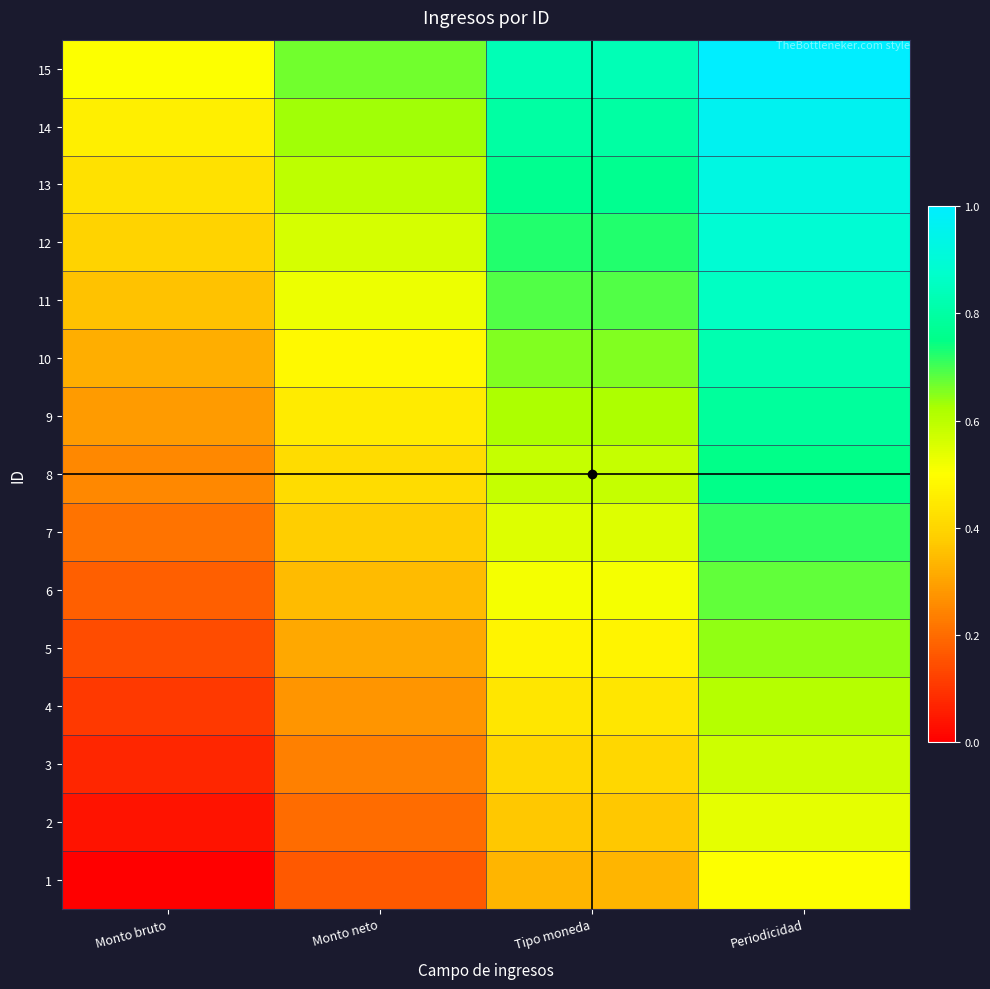

Between Periodicidad and Monto bruto, which is larger?

Periodicidad